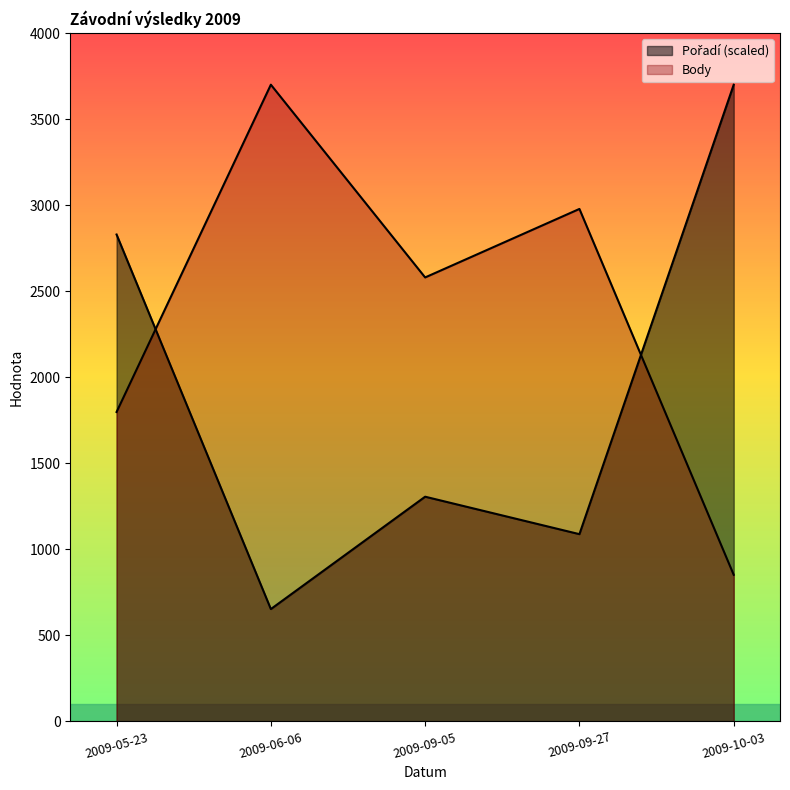

Is it true that Body equals 2875.5 at 2009-05-23?

False